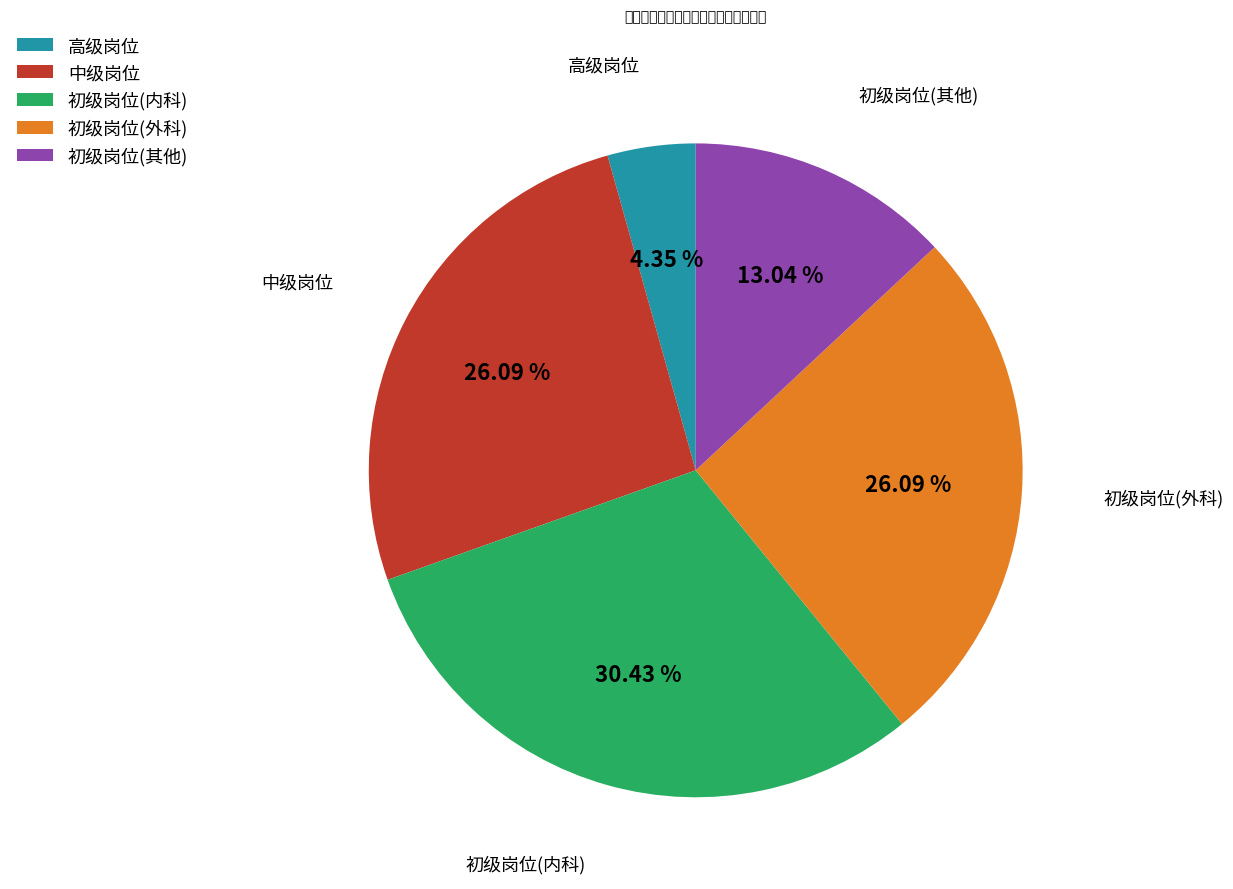

Which has a higher value, 初级岗位(内科) or 中级岗位?

初级岗位(内科)